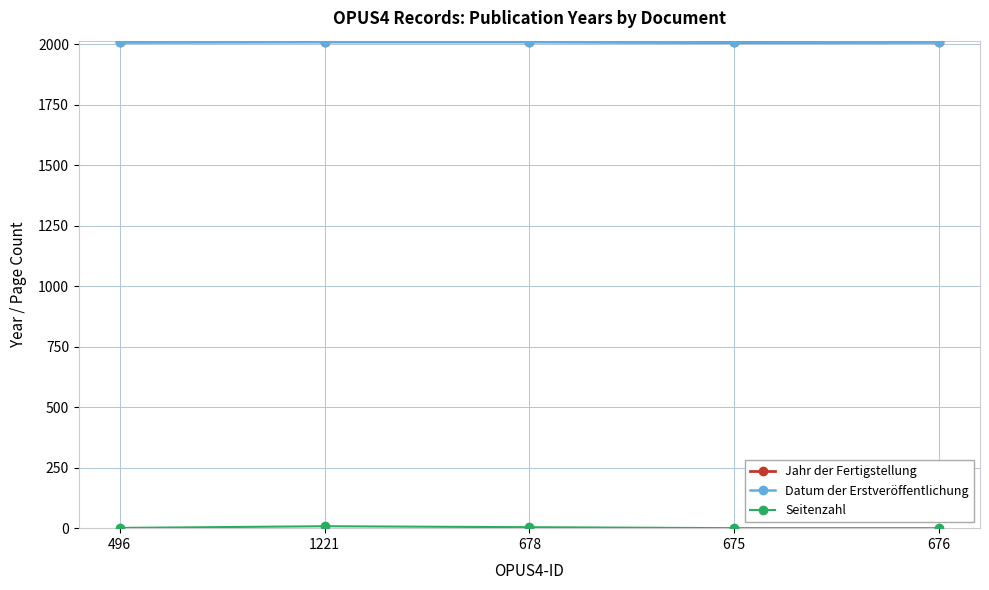

Is it true that Seitenzahl equals 1 at 678?

False